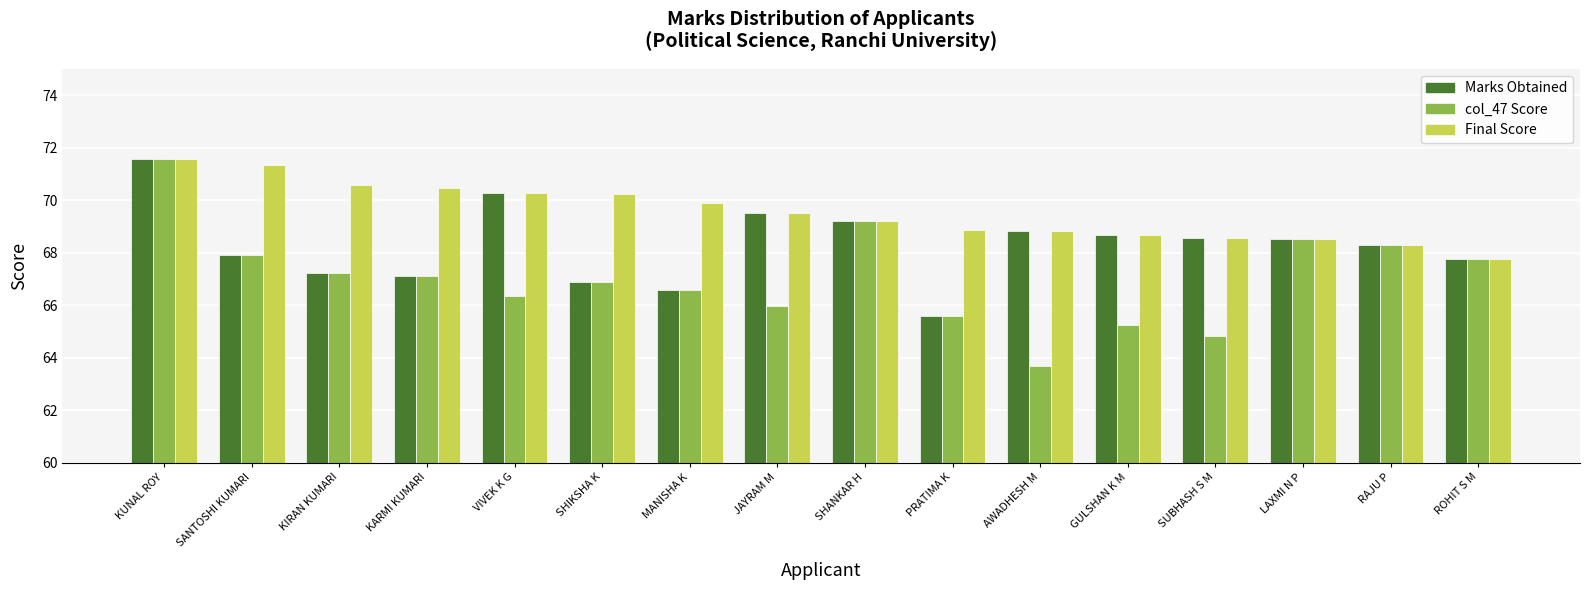

Which label corresponds to the largest value in the chart?

KUNAL ROY